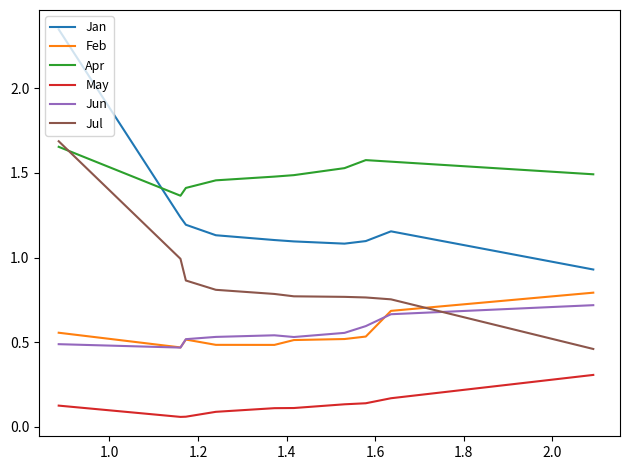

True or false: Jul and Jan cross at least once.

False